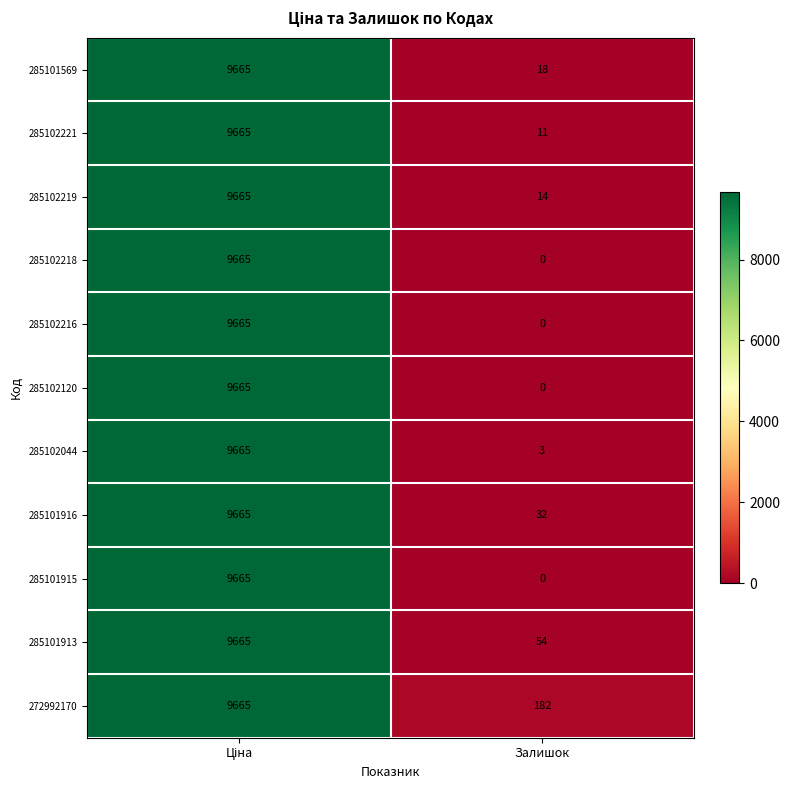

Reading left to right, list all the values displayed in this chart.

285101569: 9665	18
285102221: 9665	11
285102219: 9665	14
285102218: 9665	0
285102216: 9665	0
285102120: 9665	0
285102044: 9665	3
285101916: 9665	32
285101915: 9665	0
285101913: 9665	54
272992170: 9665	182